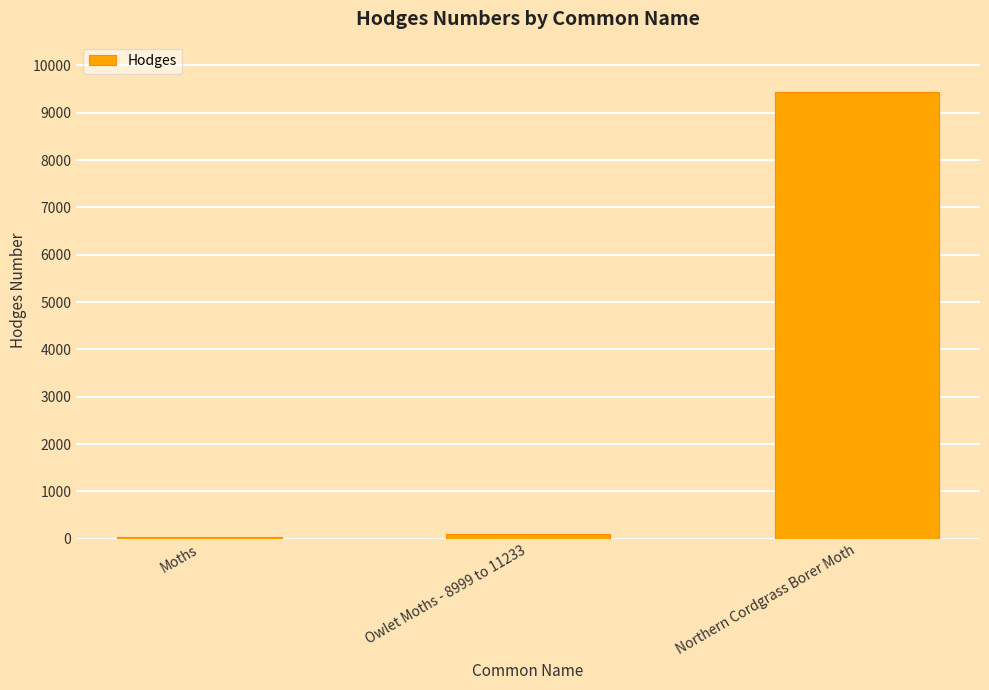

What is the greatest value displayed?

9436.0